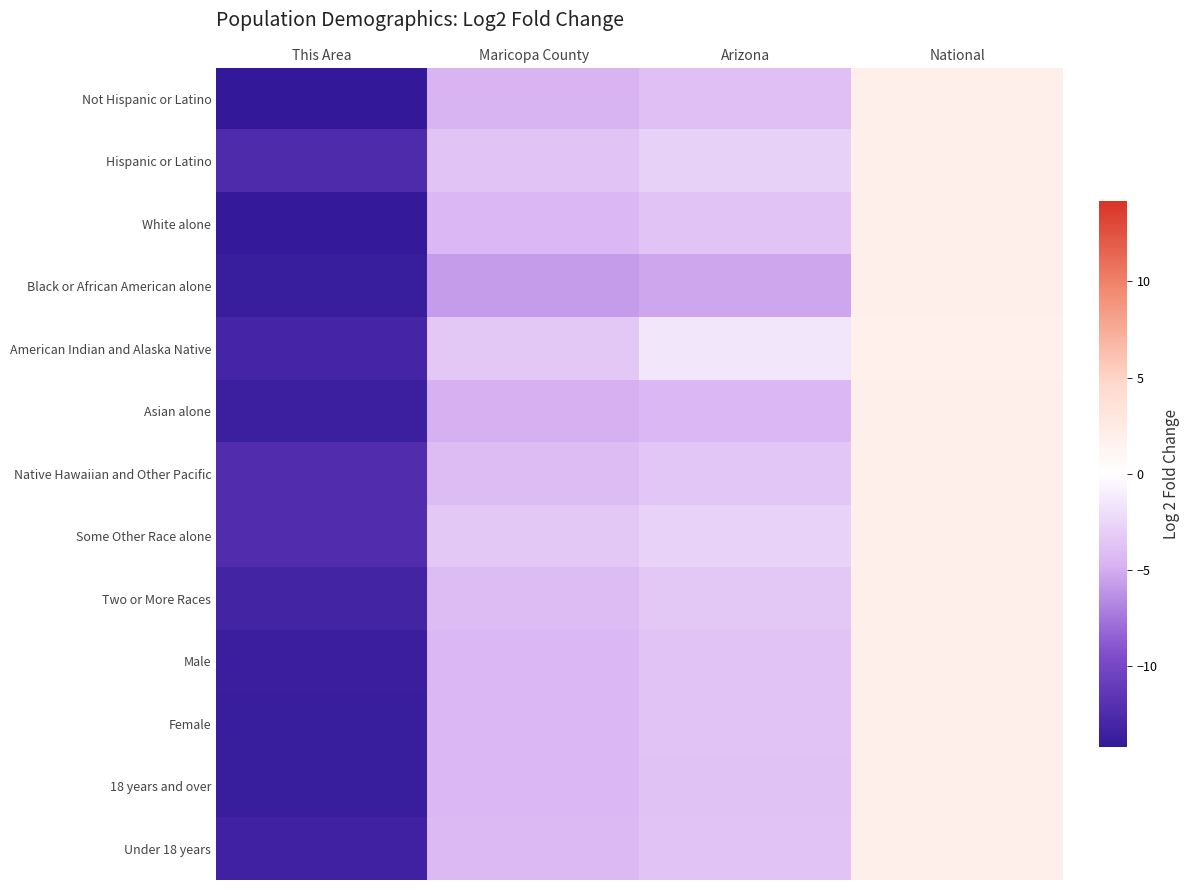

What is the difference between the highest and lowest values at Maricopa County?

2.3